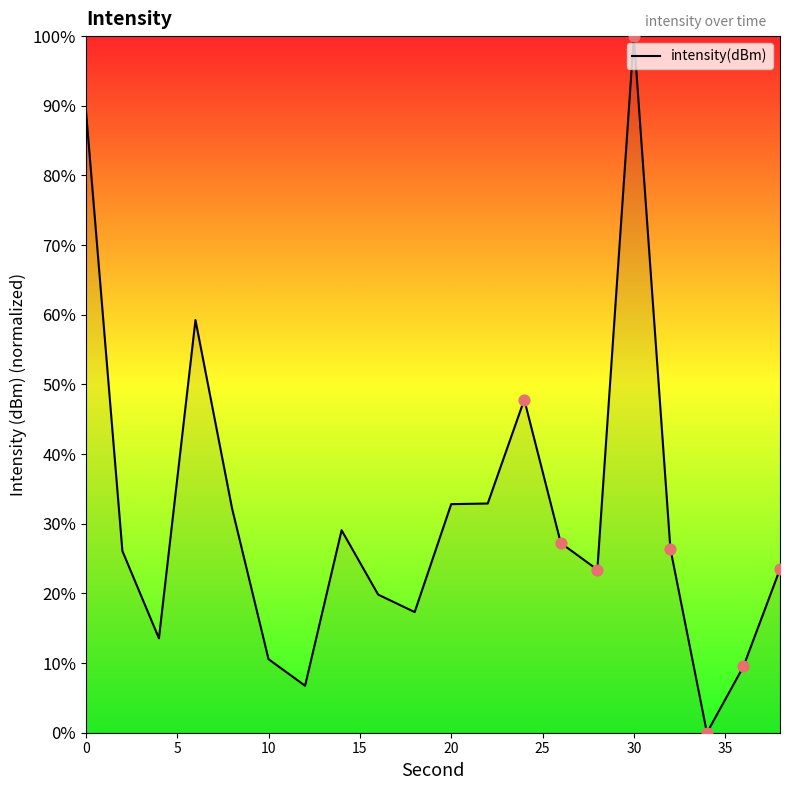

What is the difference between the maximum and minimum values?

100.0